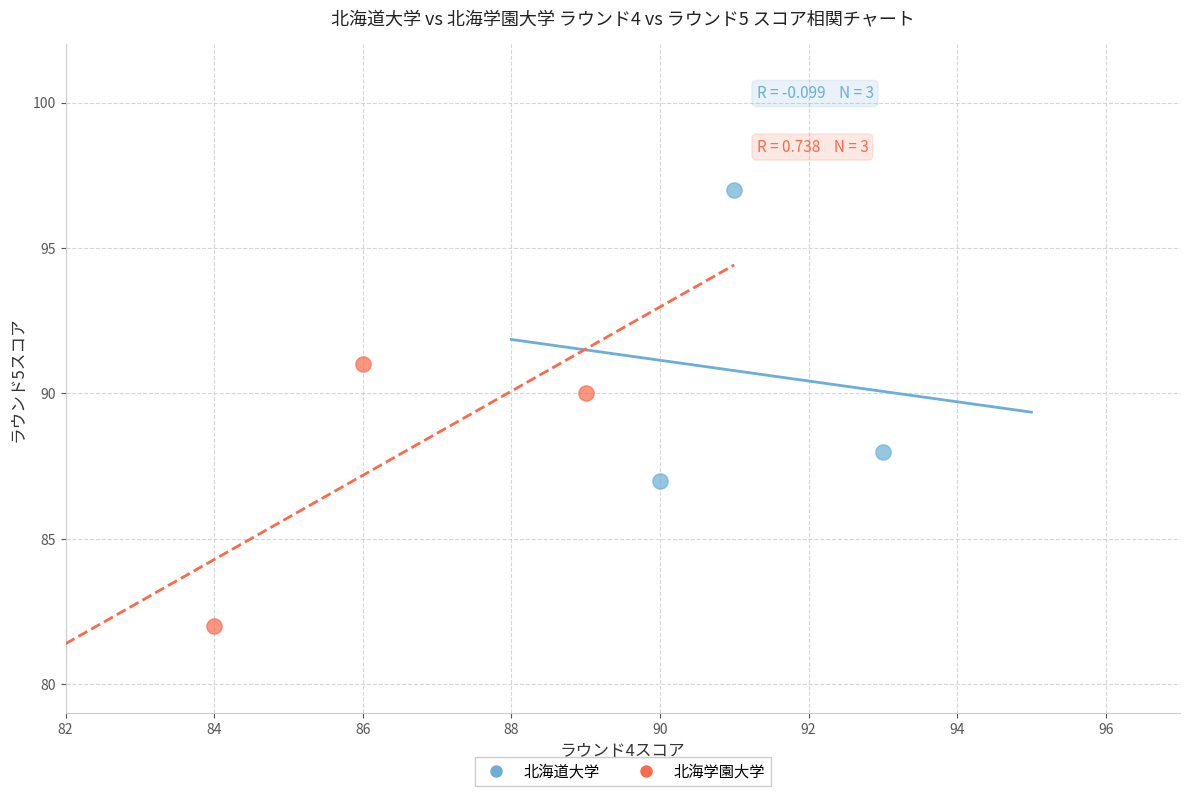

Which series reaches the maximum Y coordinate?

北海道大学